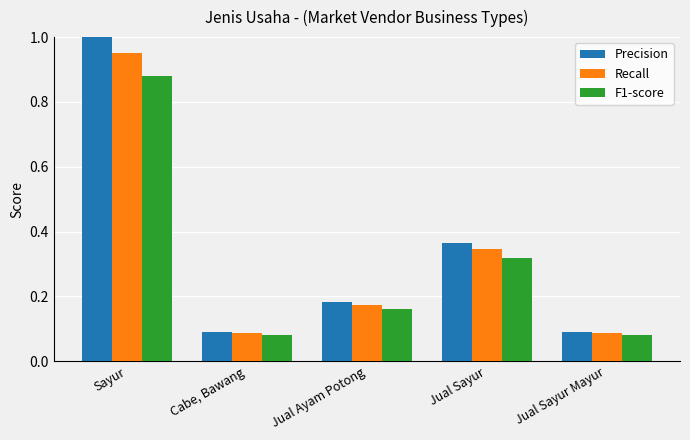

What are all the series names shown in the legend?

Precision, Recall, F1-score